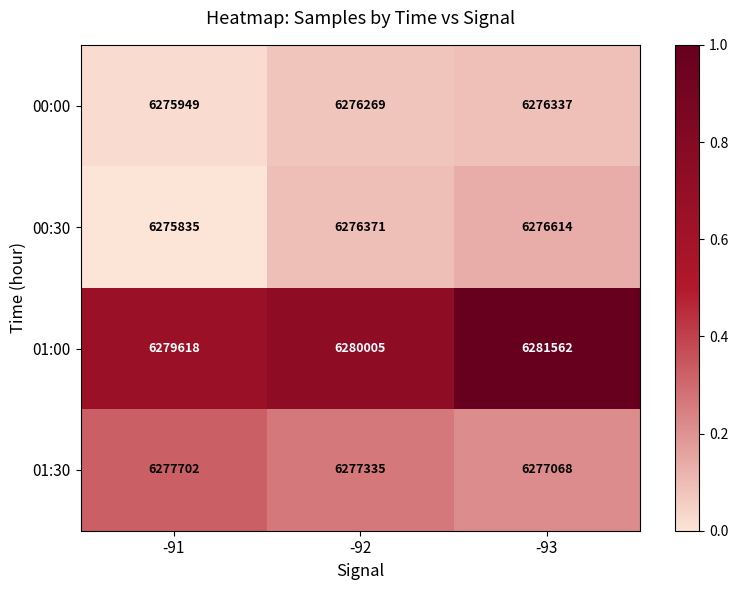

What is the difference between the 01:00 values at -93 and -92?

1557